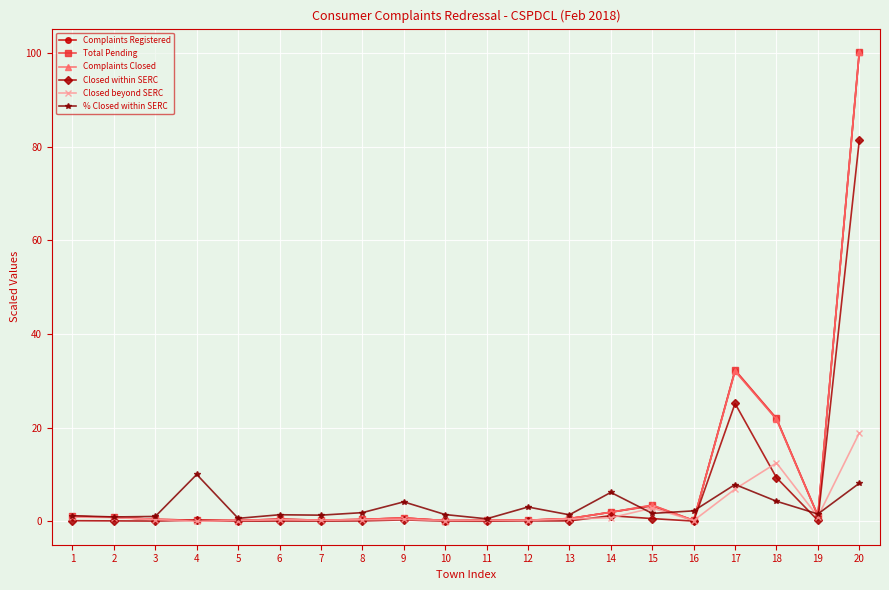

What is the difference between the maximum and minimum values in the Closed beyond SERC series?

18.9